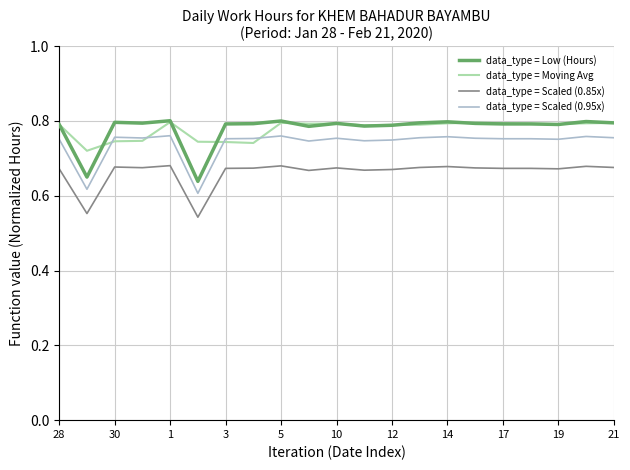

True or false: data_type = Scaled (0.95x) and data_type = Scaled (0.85x) intersect in this chart.

False